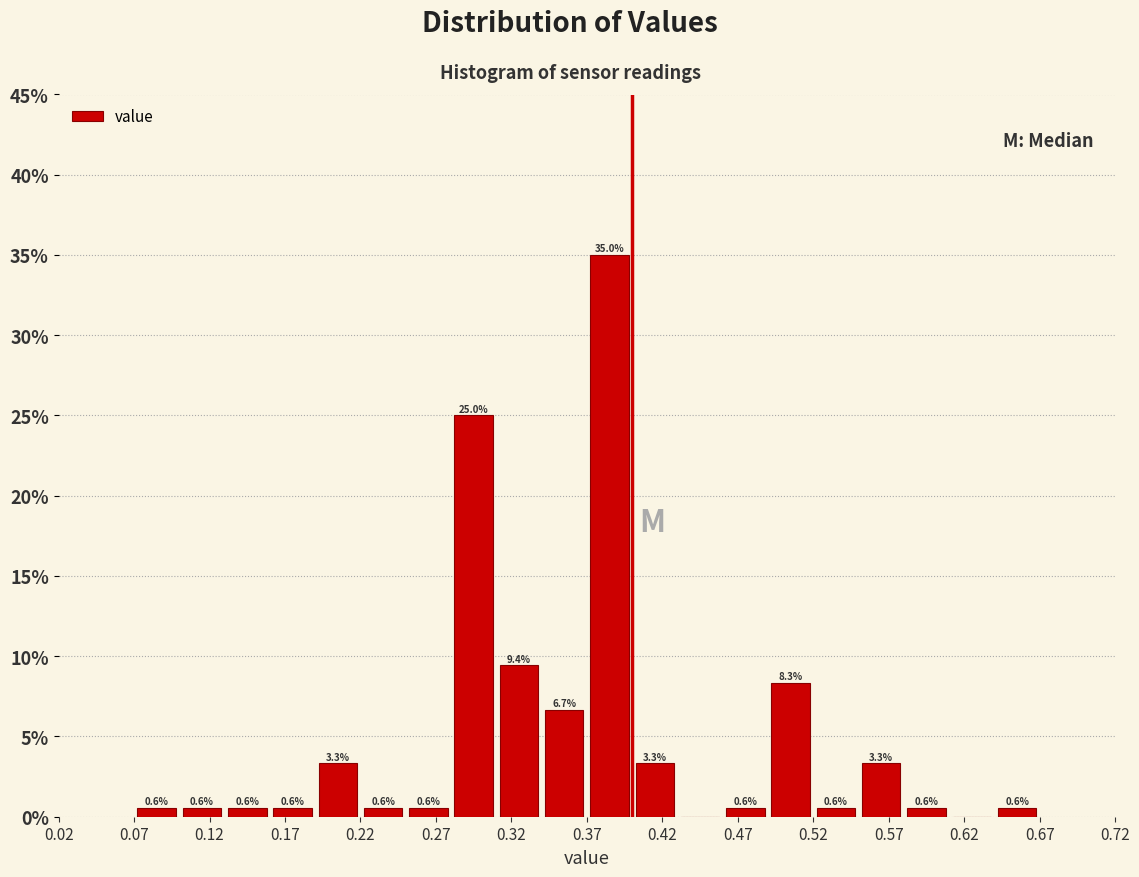

Over which range of the x-axis is the bar tallest?

0.37 to 0.40